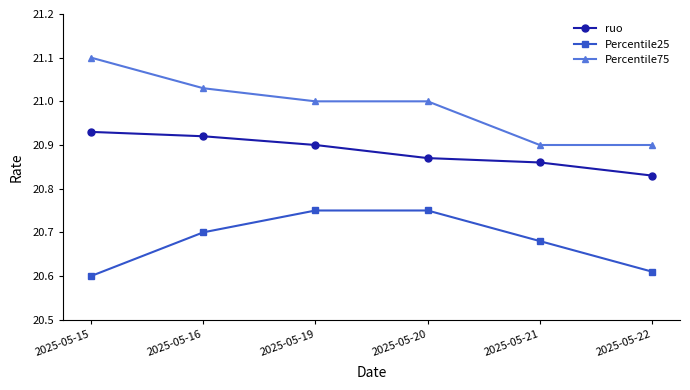

Rank the series by their average value, from highest to lowest.

Percentile75, ruo, Percentile25